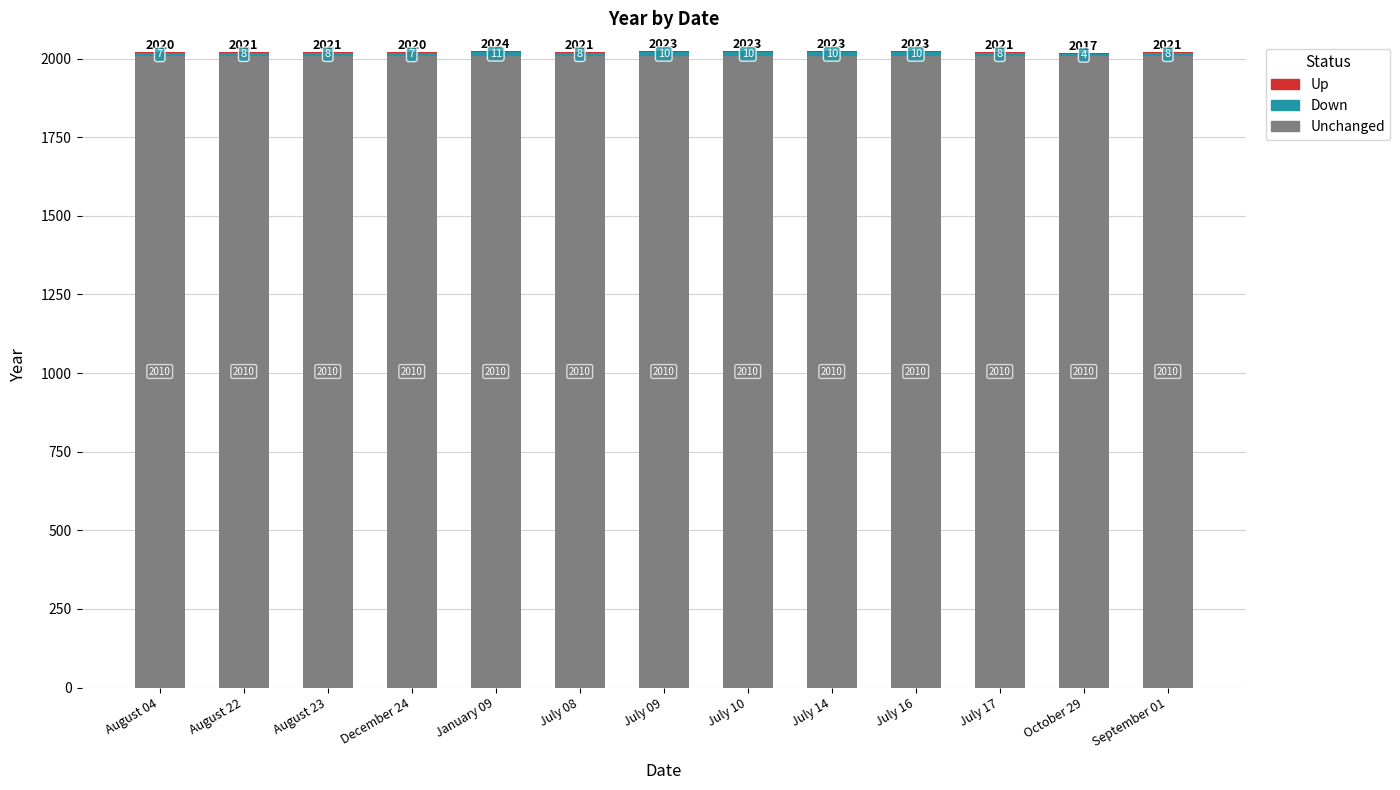

What is the highest value of the Unchanged series?

2010